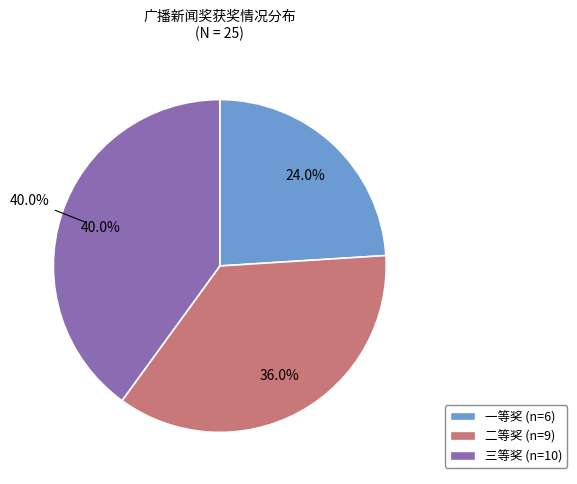

Is it true that 三等奖 is 49% of the pie?

False